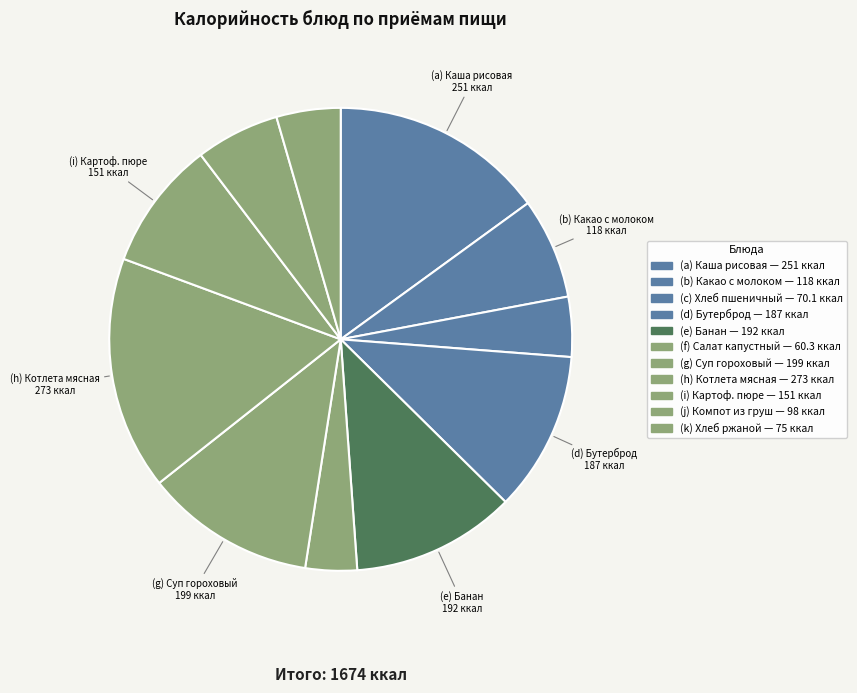

To the nearest percent, what is the average slice percentage?

9%